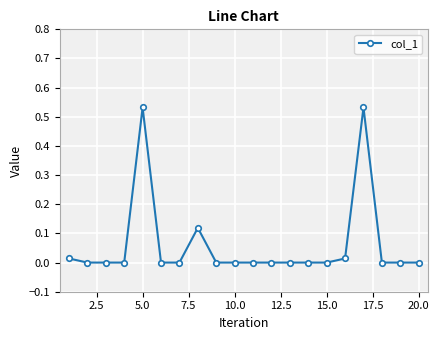

What is the sum of all values?

1.2